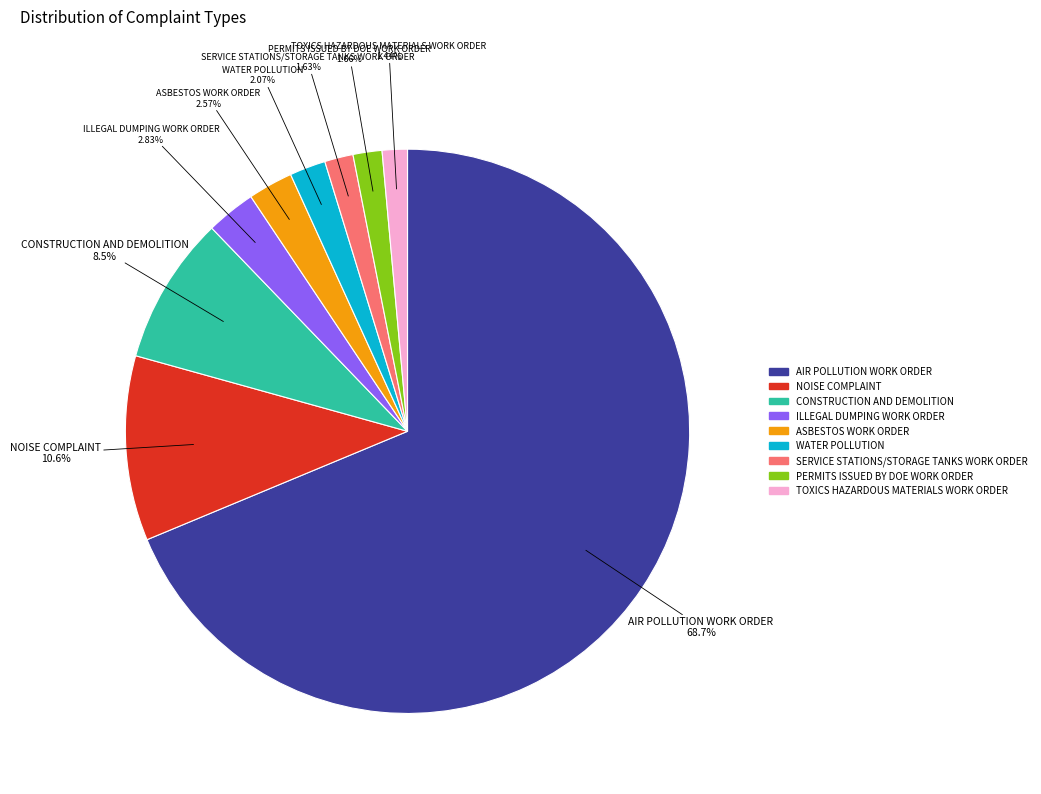

Is there a majority slice in this chart?

Yes